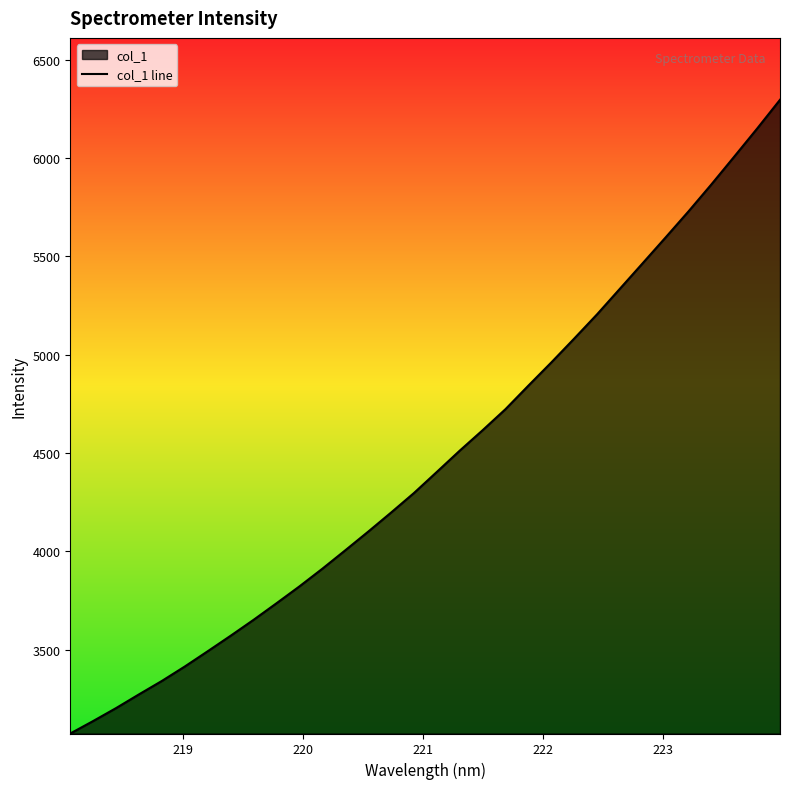

How many data points are less than 4403?

16